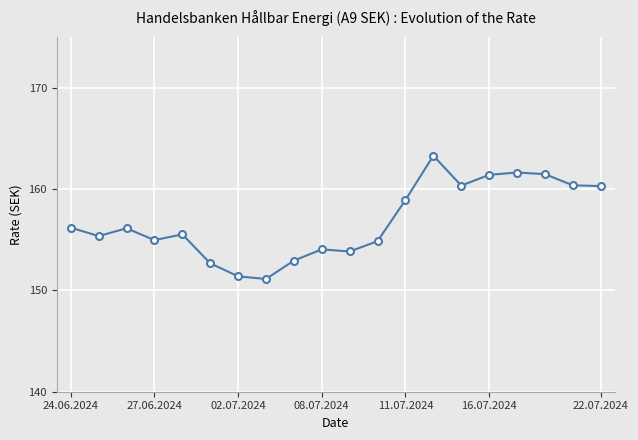

What is the value of the 13th point from the left?

158.9